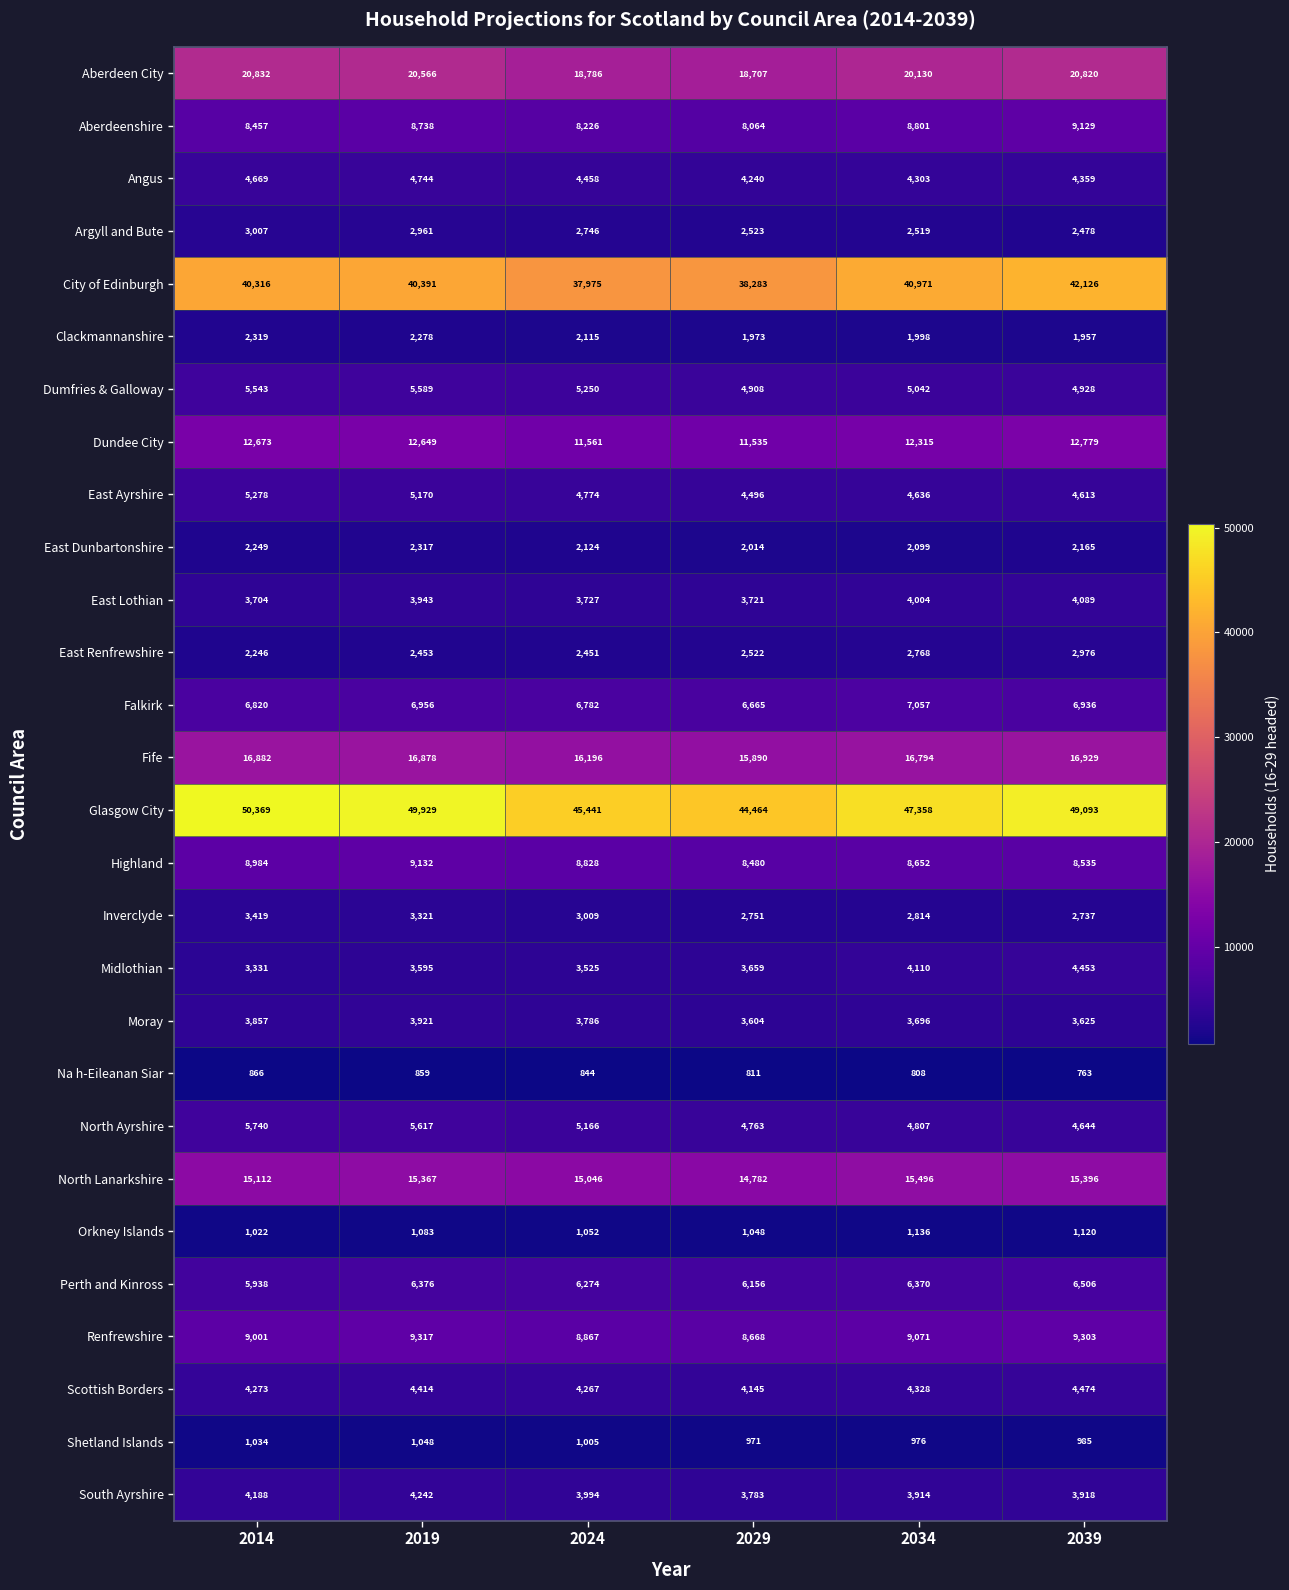

What is the greatest value displayed?

50369